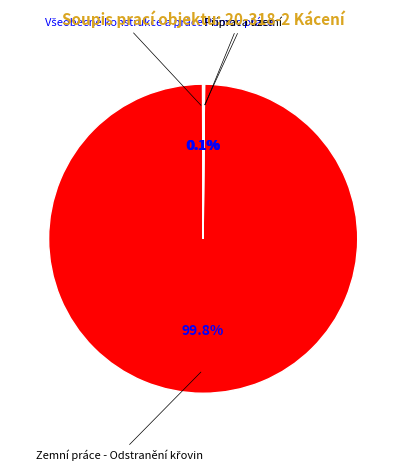

Is there any slice that represents more than half of the pie?

Yes